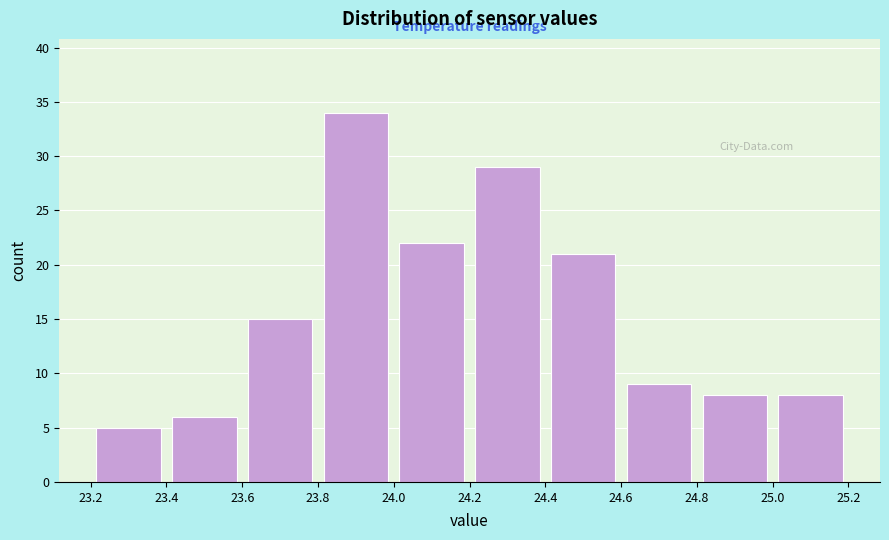

Reading left to right, transcribe this chart: for each bar, give the range it covers on the x-axis and its height. The values are not printed on the chart, so give them approximately, as read against the axis.

23.2 to 23.4: 5
23.4 to 23.6: 6
23.6 to 23.8: 15
23.8 to 24.0: 34
24.0 to 24.2: 22
24.2 to 24.4: 29
24.4 to 24.6: 21
24.6 to 24.8: 9
24.8 to 25.0: 8
25.0 to 25.2: 8